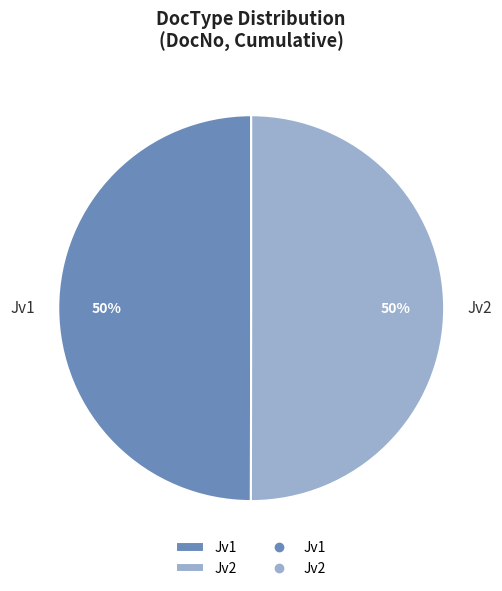

Is the sum of Jv2 and Jv1 greater than half?

Yes